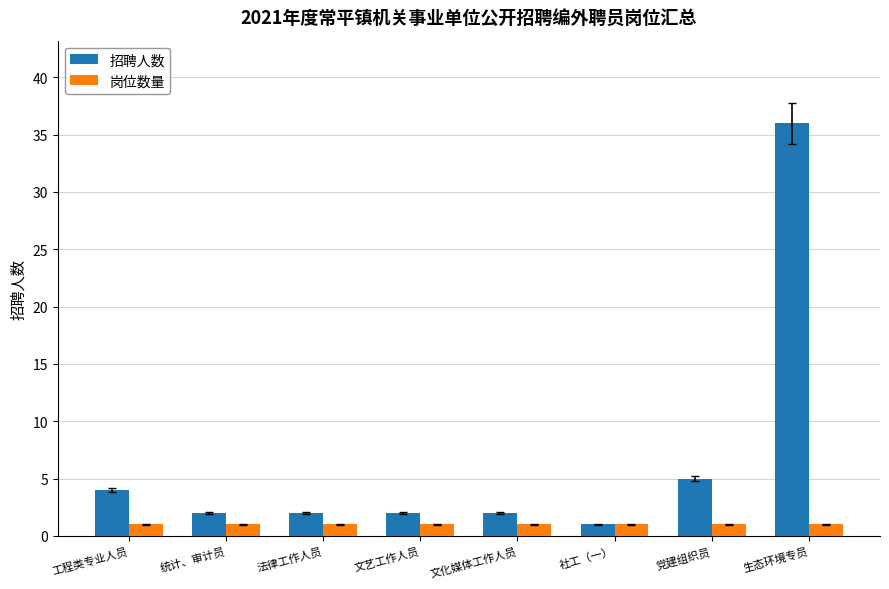

What position from the right is 统计、审计员?

7